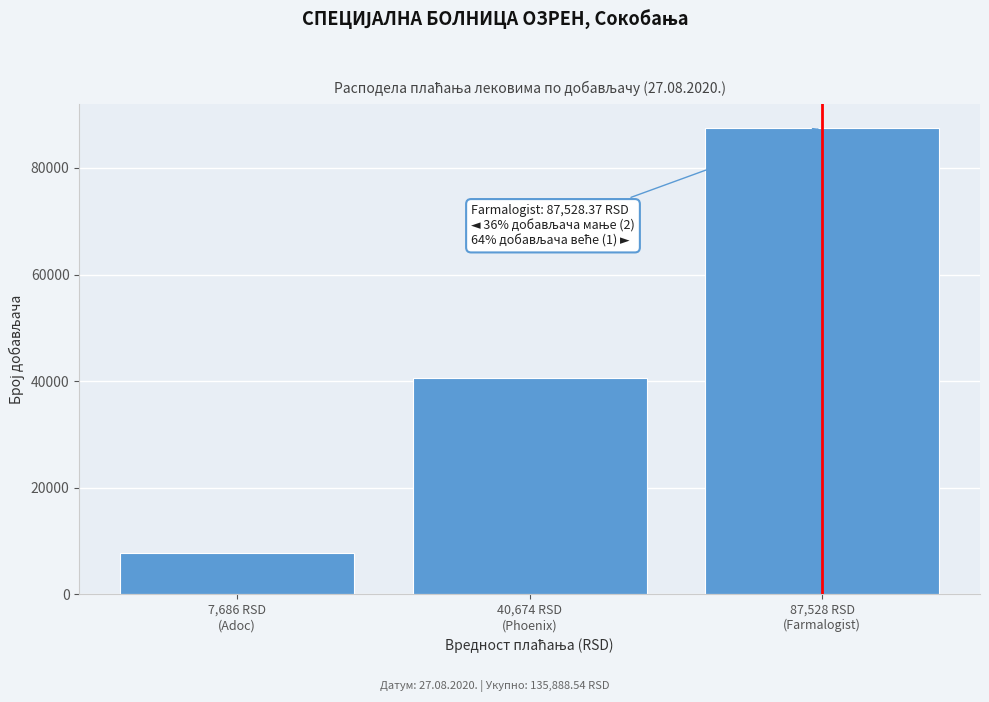

What is the value of the 1st bar from the left?

7685.9